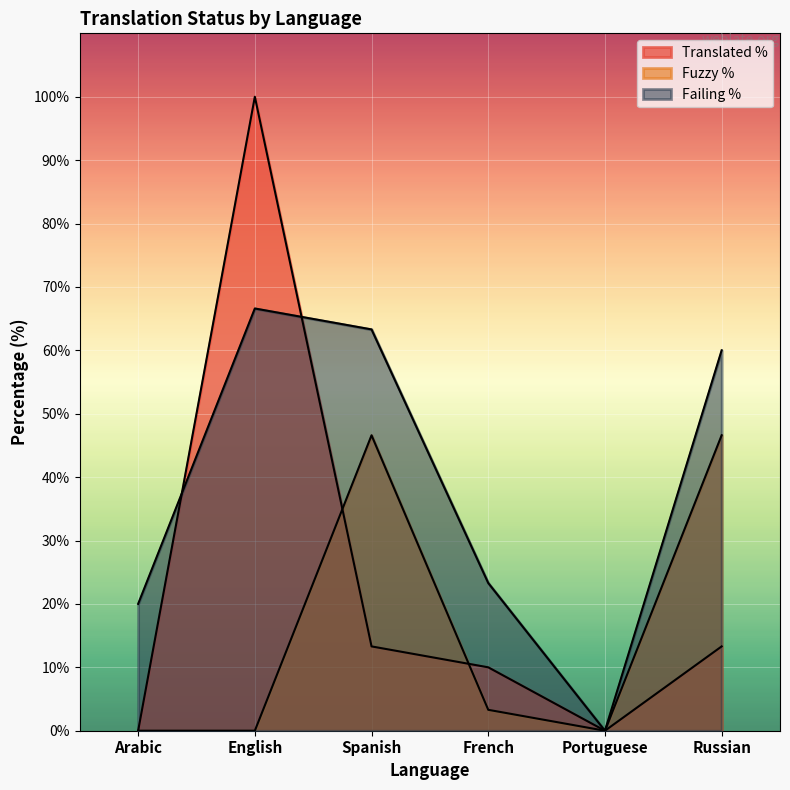

What is the value of the fuzzy_percent point at the 4th from the left?

3.3